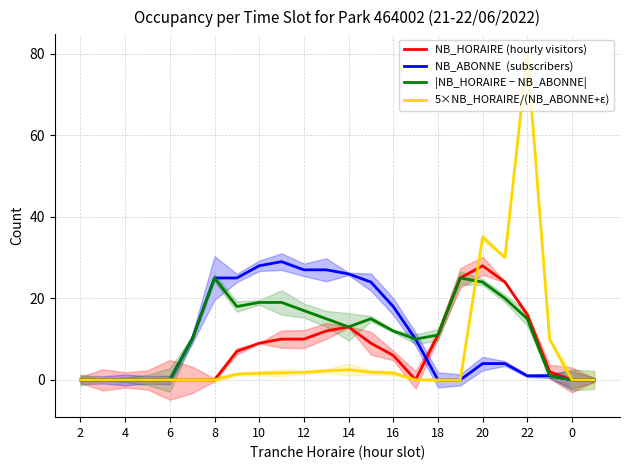

Which series has the largest range (max minus min)?

5×NB_HORAIRE/(NB_ABONNE+ε)